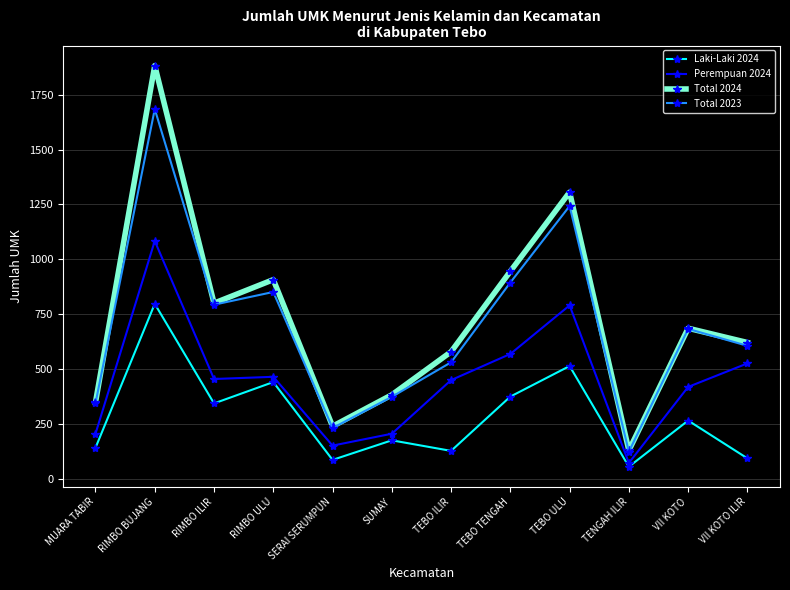

Rank the series at RIMBO ULU from highest to lowest value.

Total 2024, Total 2023, Perempuan 2024, Laki-Laki 2024